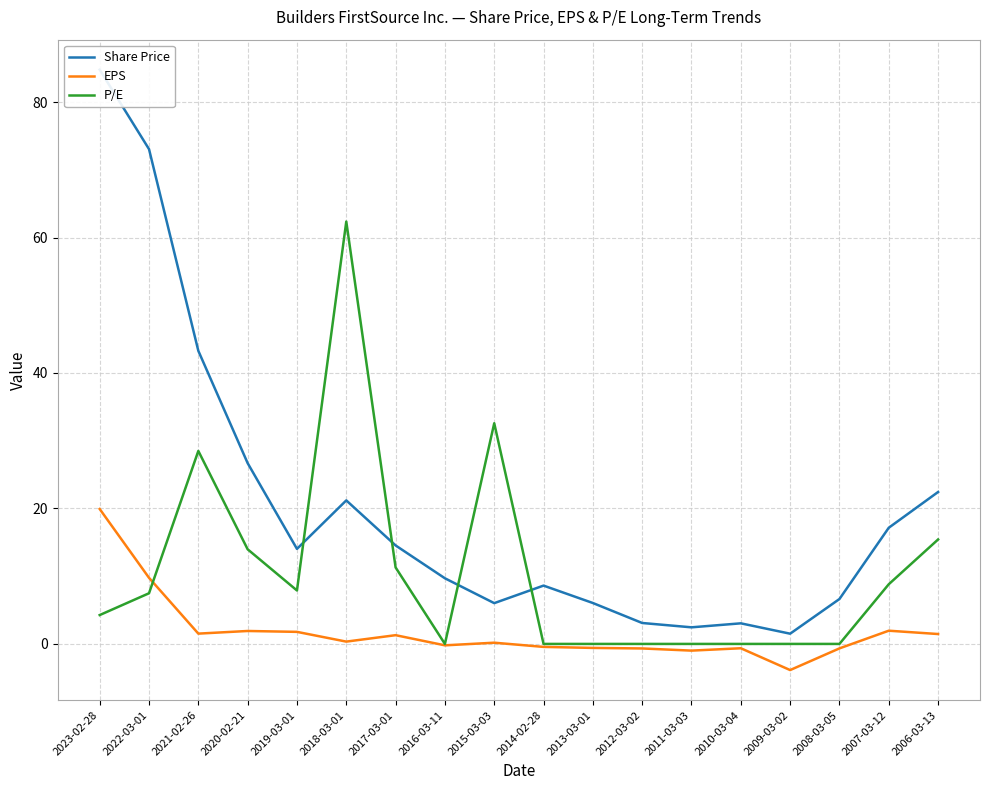

Where is the first local minimum for P/E?

2019-03-01